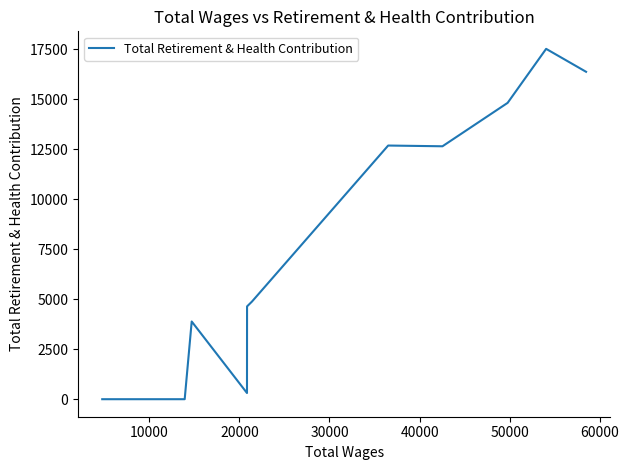

What is the greatest value displayed?

17520